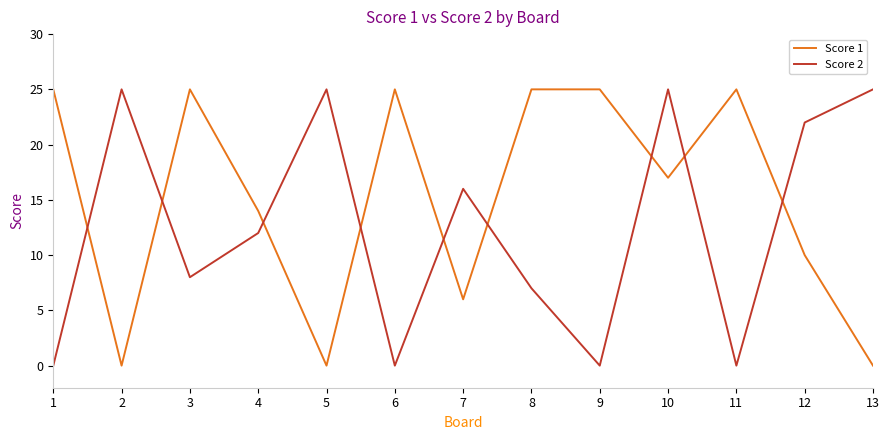

At 13, list the series in order from largest to smallest.

Score 2, Score 1